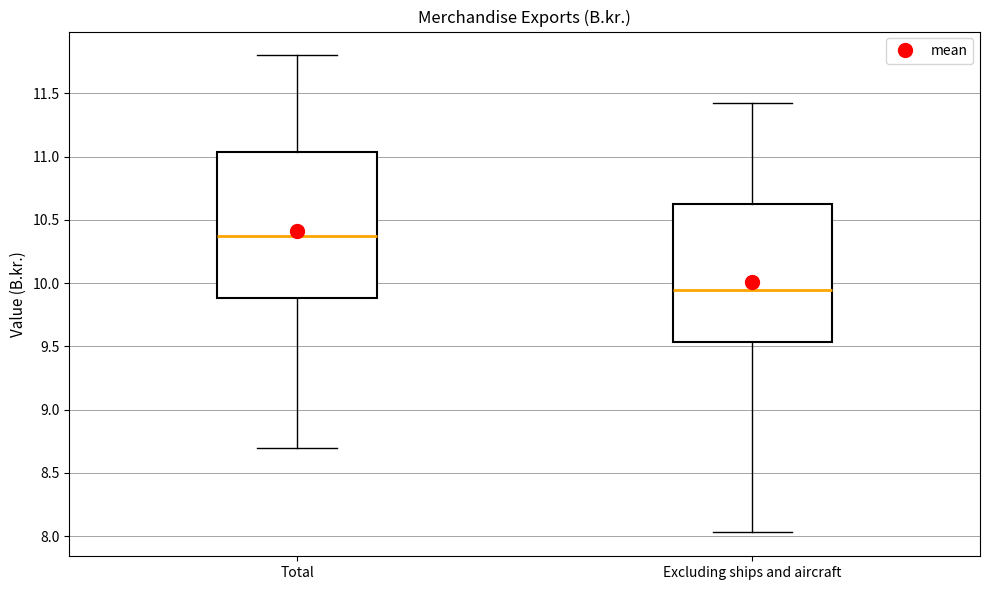

Which box is the tallest, from its lower edge to its upper edge?

Total